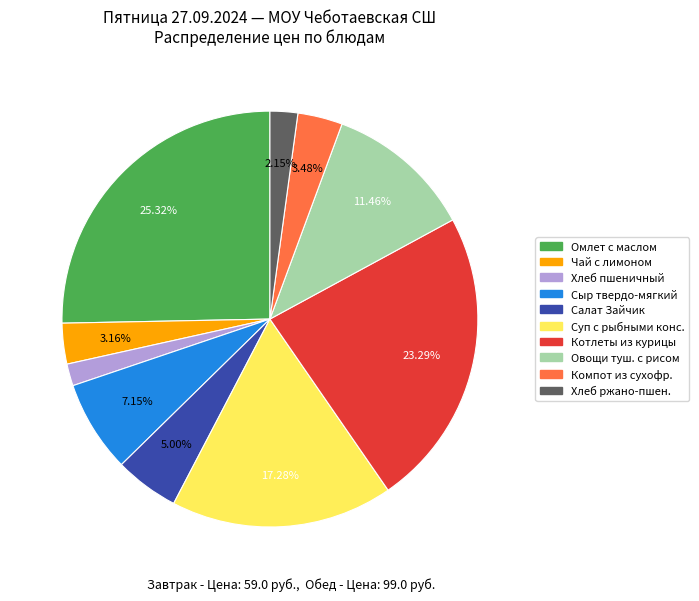

Is there any slice that represents more than half of the pie?

No